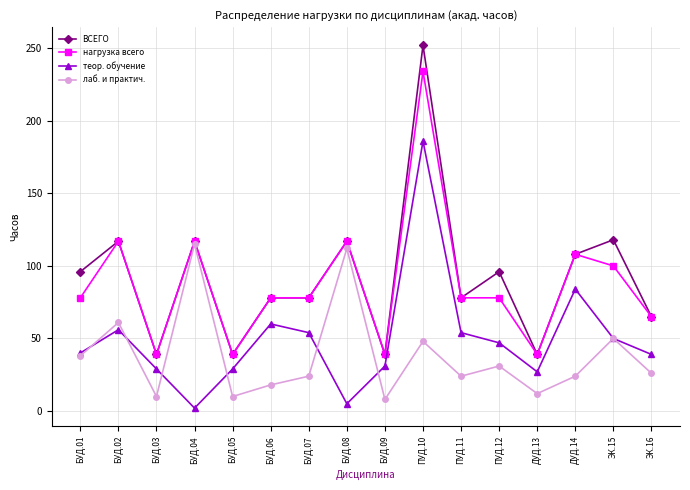

True or false: ВСЕГО and теор. обучение intersect in this chart.

False